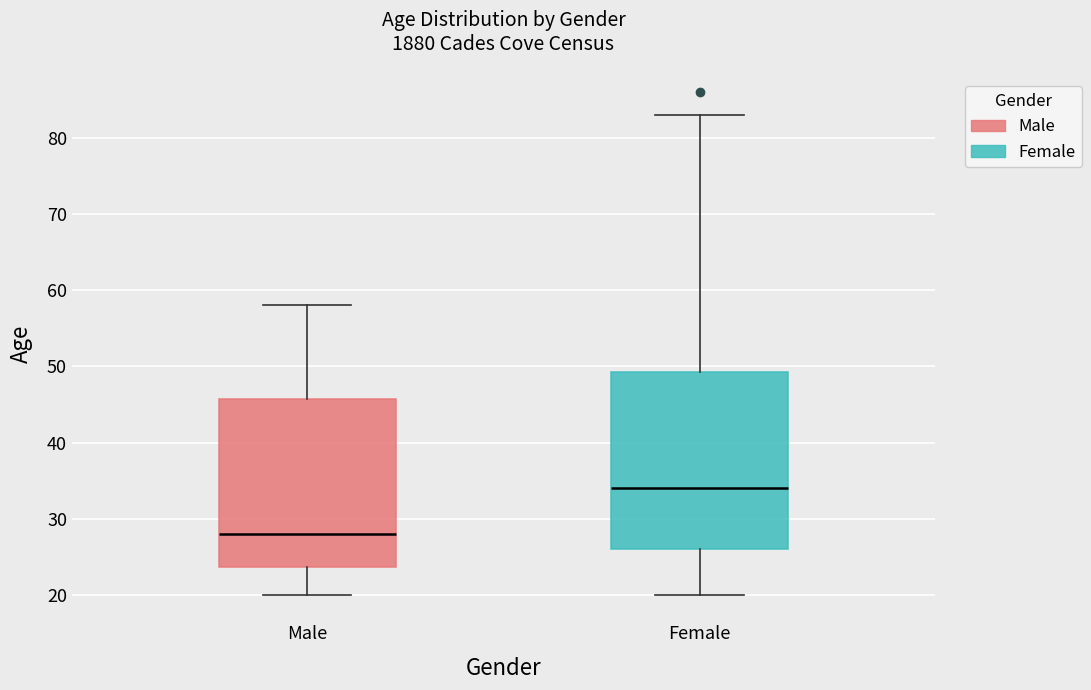

Which box has the highest median line?

Female